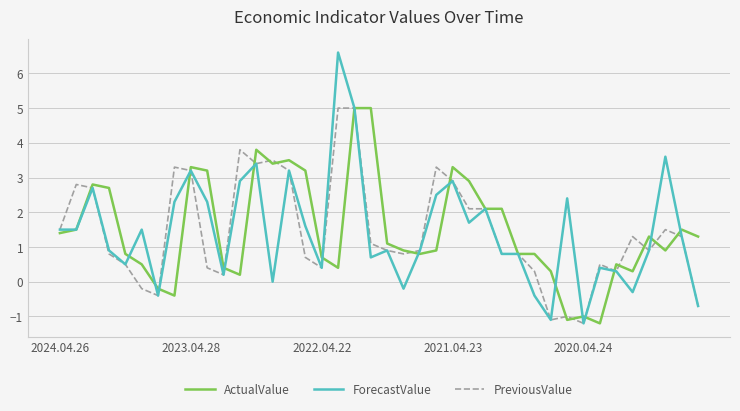

Which series has the widest spread of values?

ForecastValue